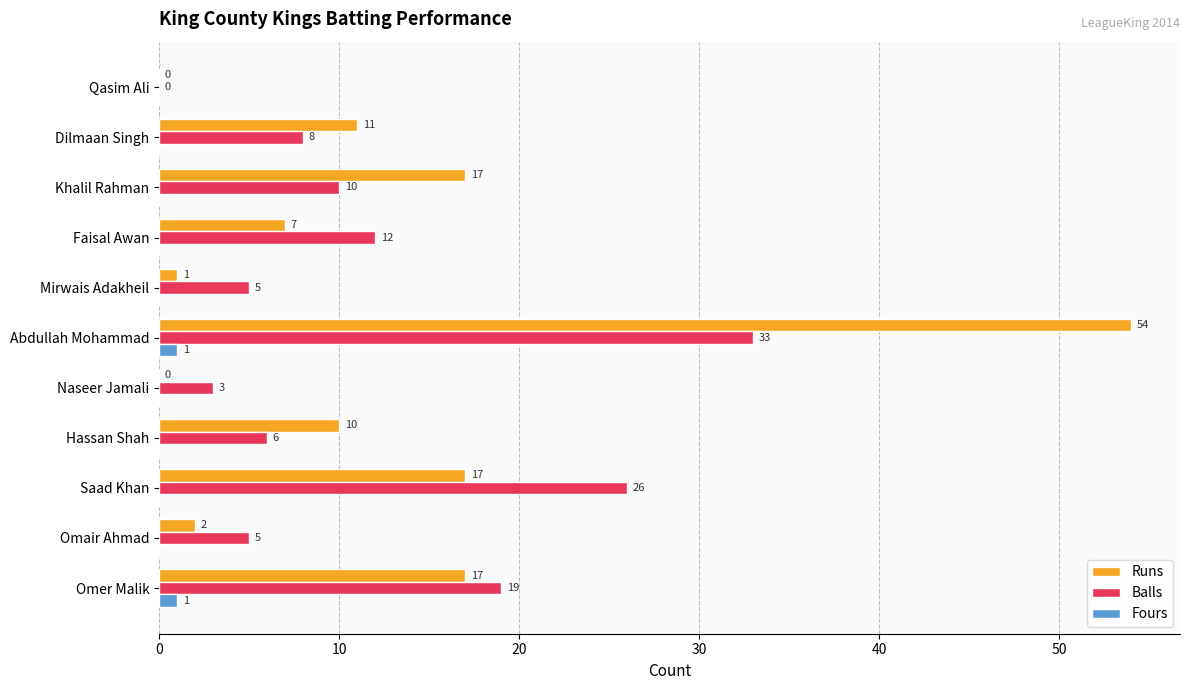

Which series has the widest spread of values?

Runs